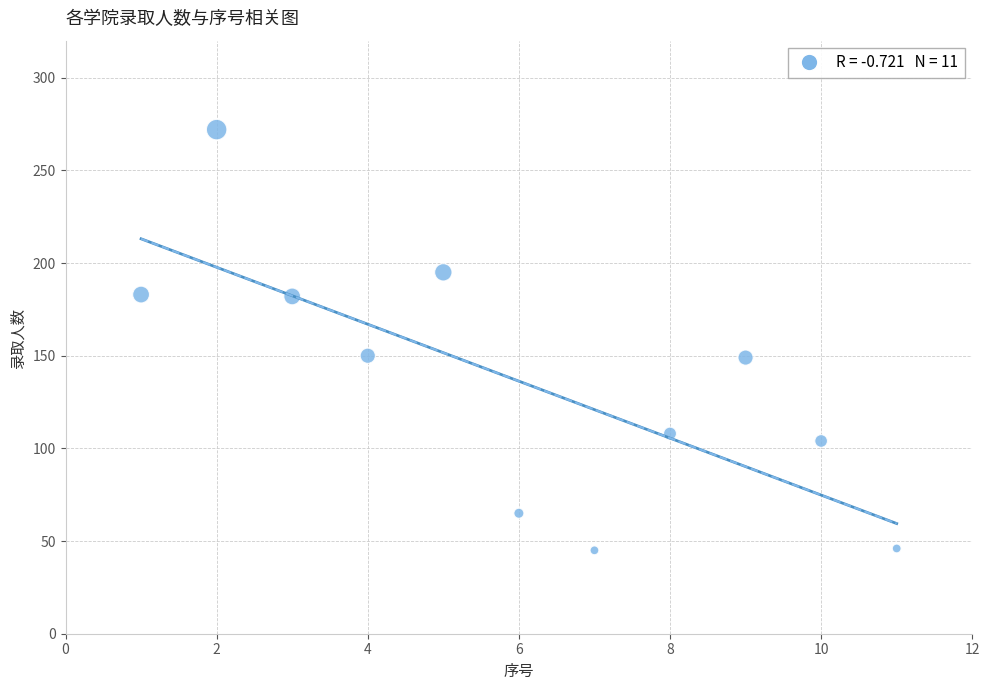

What is the range of Y values (max minus min)?

227